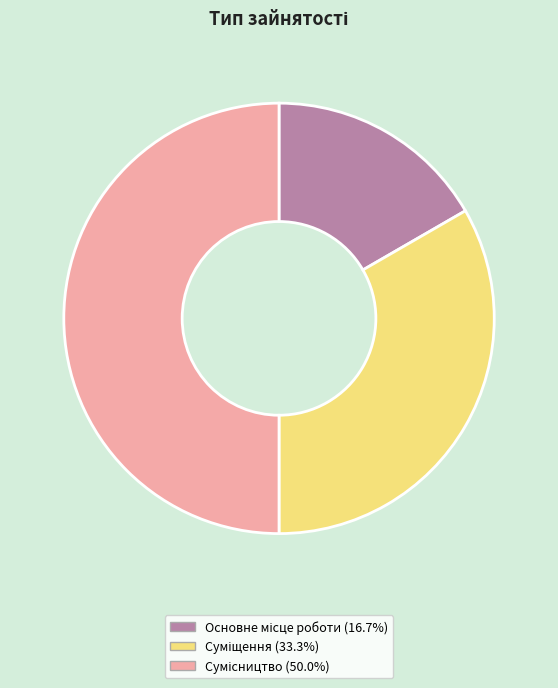

Is Суміщення the majority of the pie?

No